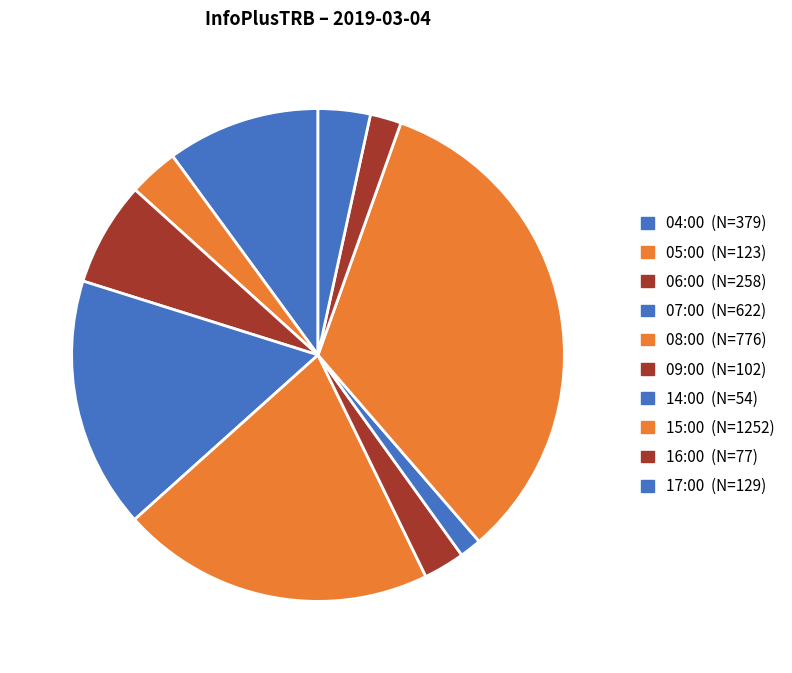

How many slices are in this pie chart?

10